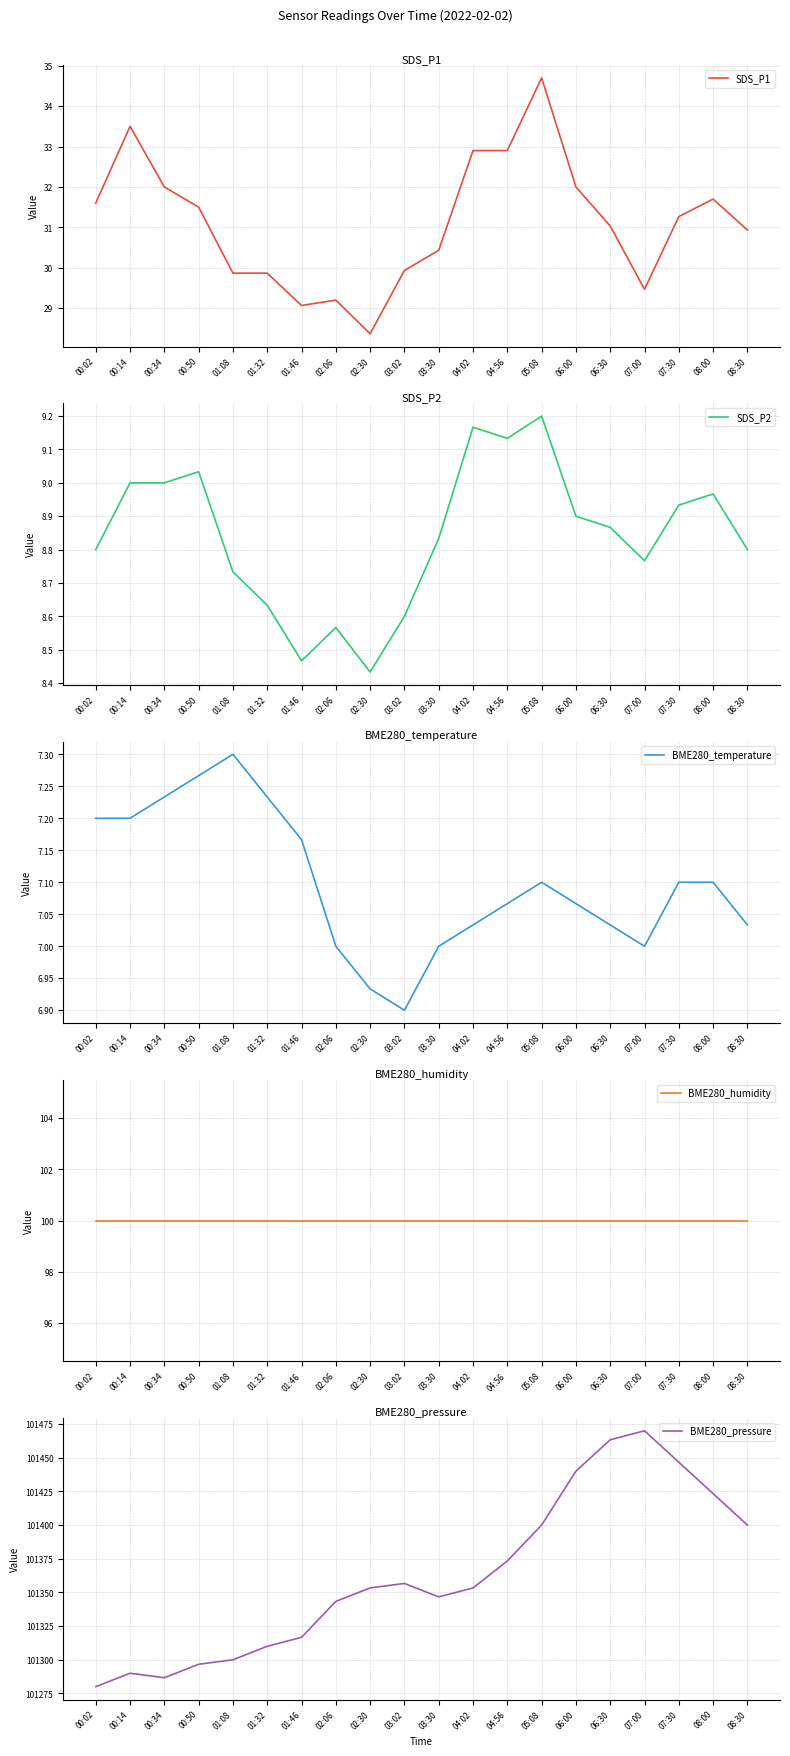

True or false: BME280_temperature has a value of 12.1 at 07:00.

False